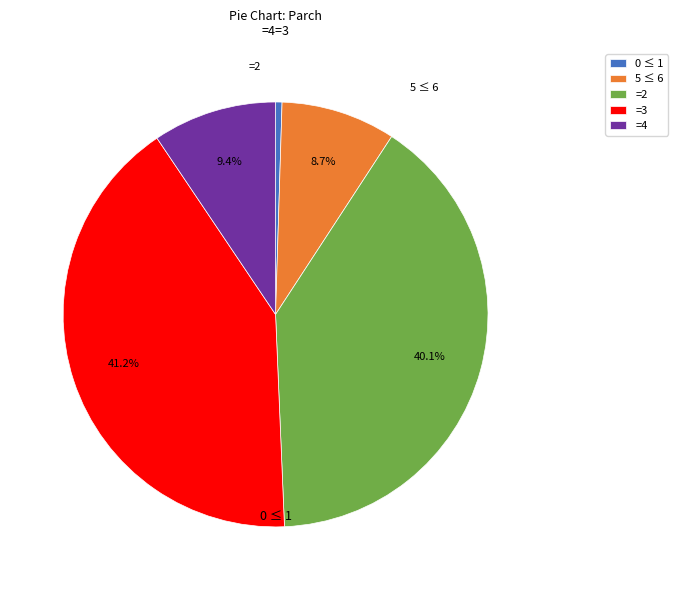

Is there a majority slice in this chart?

No